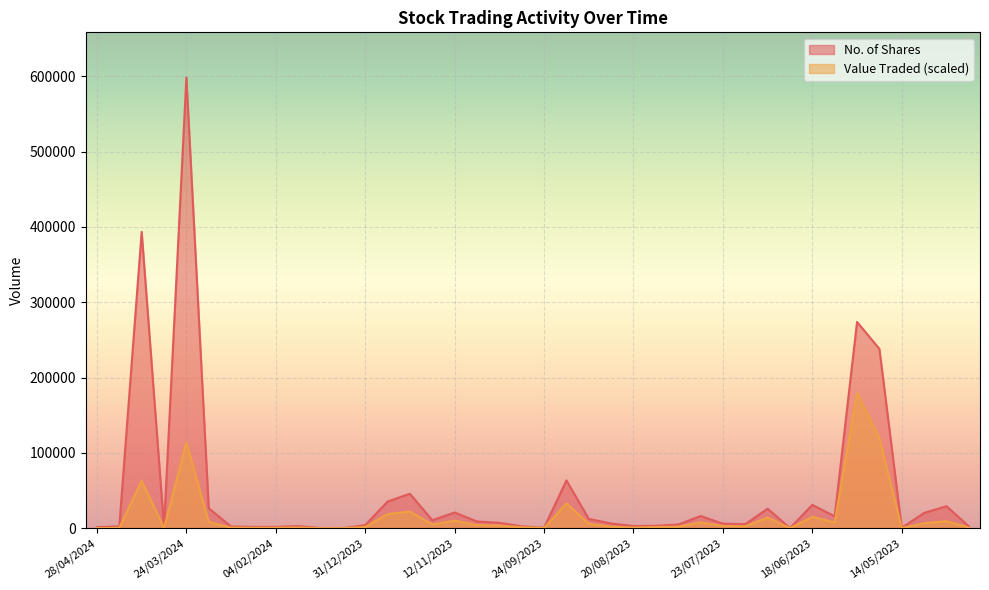

What is the difference between the highest and lowest values at 30/07/2023?

8403.4